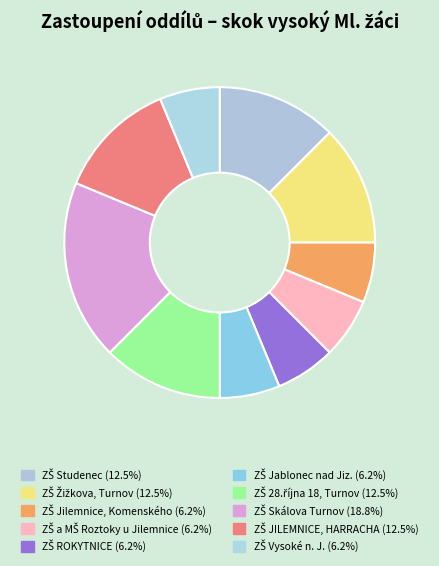

How many slices are in this pie chart?

10